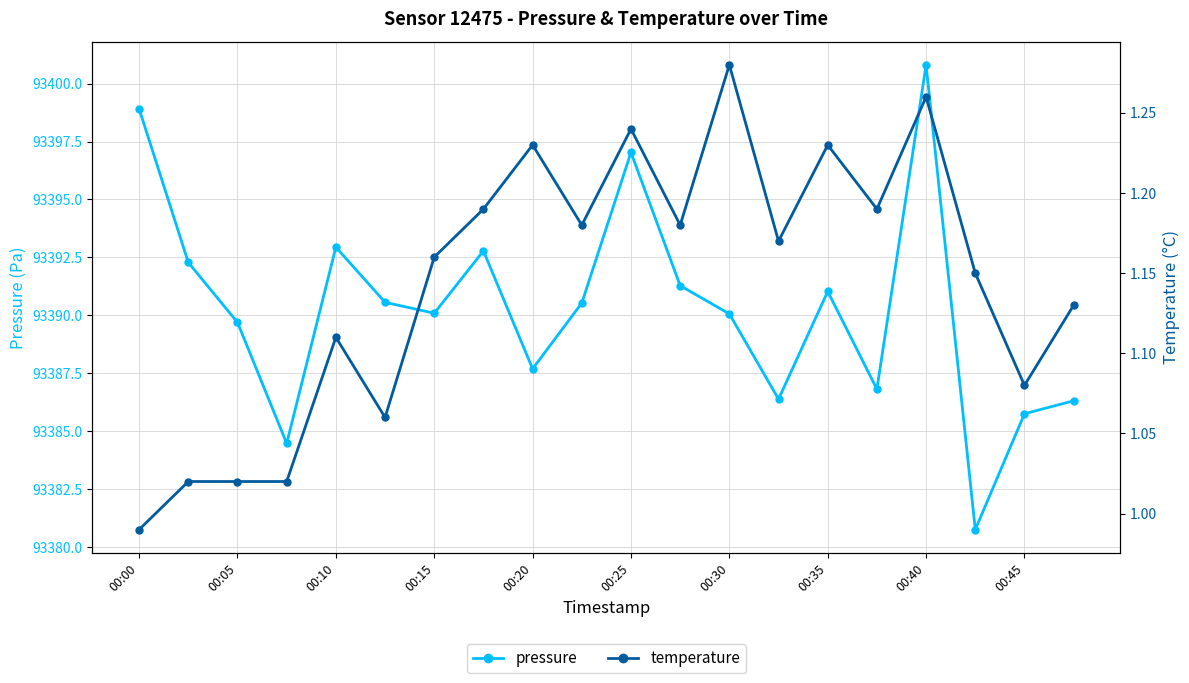

Rank the series by their maximum value, from lowest to highest.

temperature, pressure